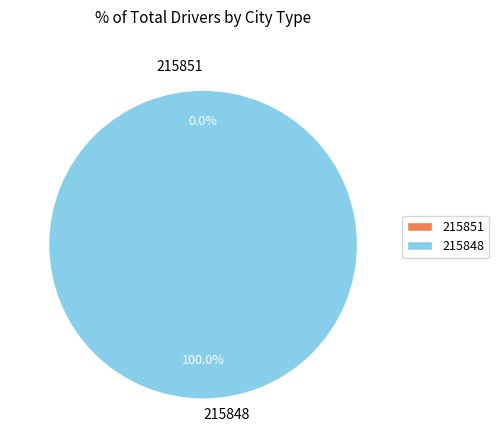

Rank the categories by value from lowest to highest.

215851, 215848